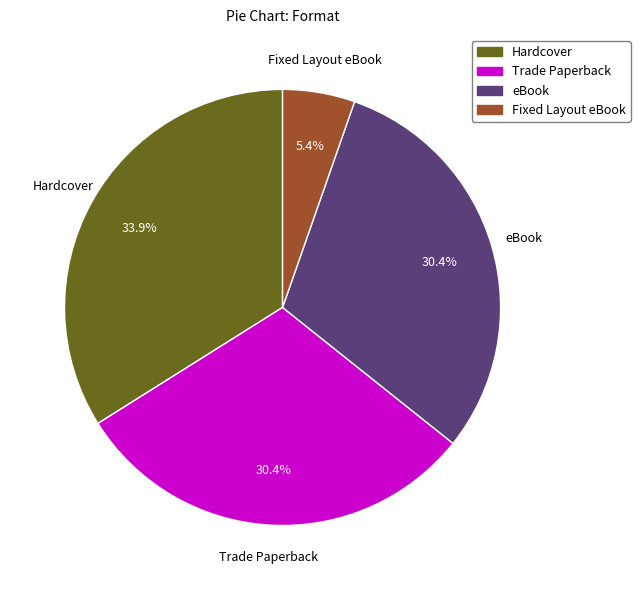

Is Trade Paperback the majority of the pie?

No